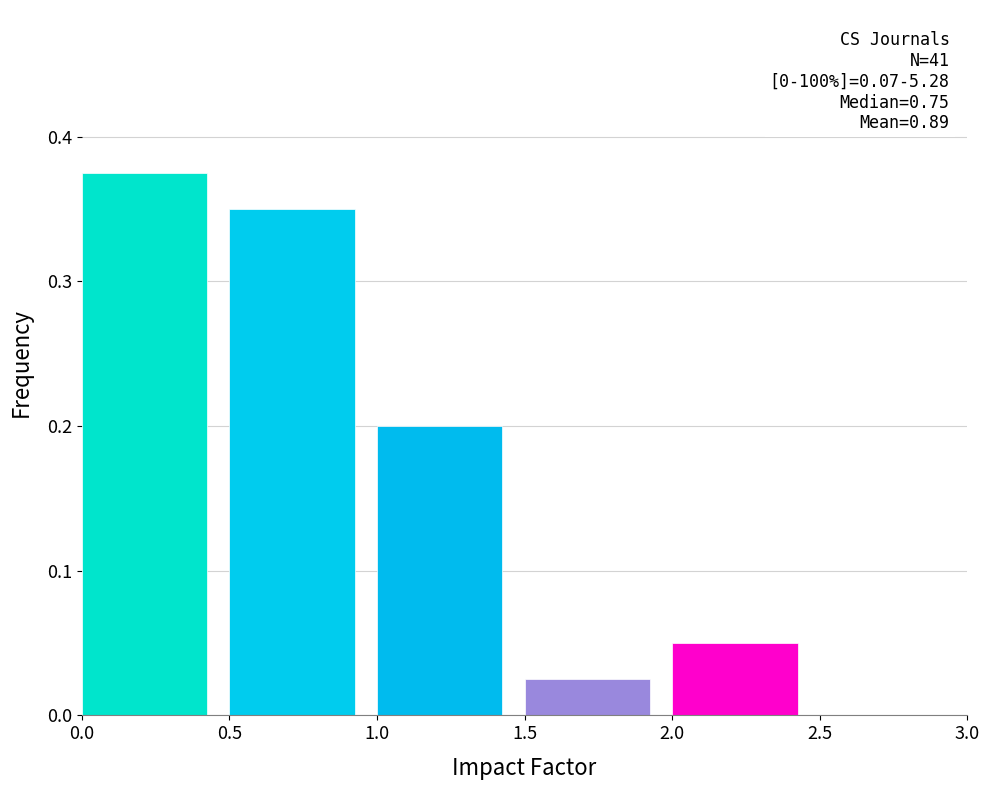

Which range on the x-axis has the tallest bar?

0.0 to 0.5